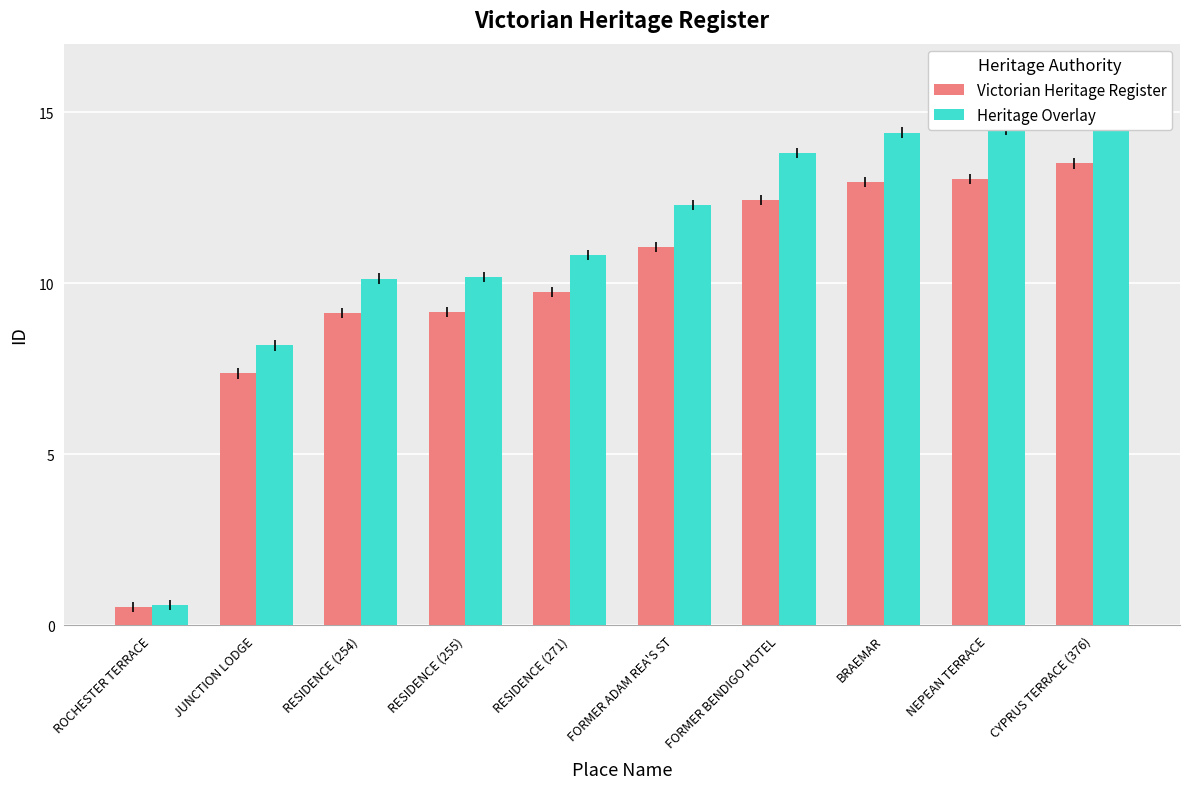

What is the approximate value of Victorian Heritage Register at CYPRUS TERRACE (376)?

13.5